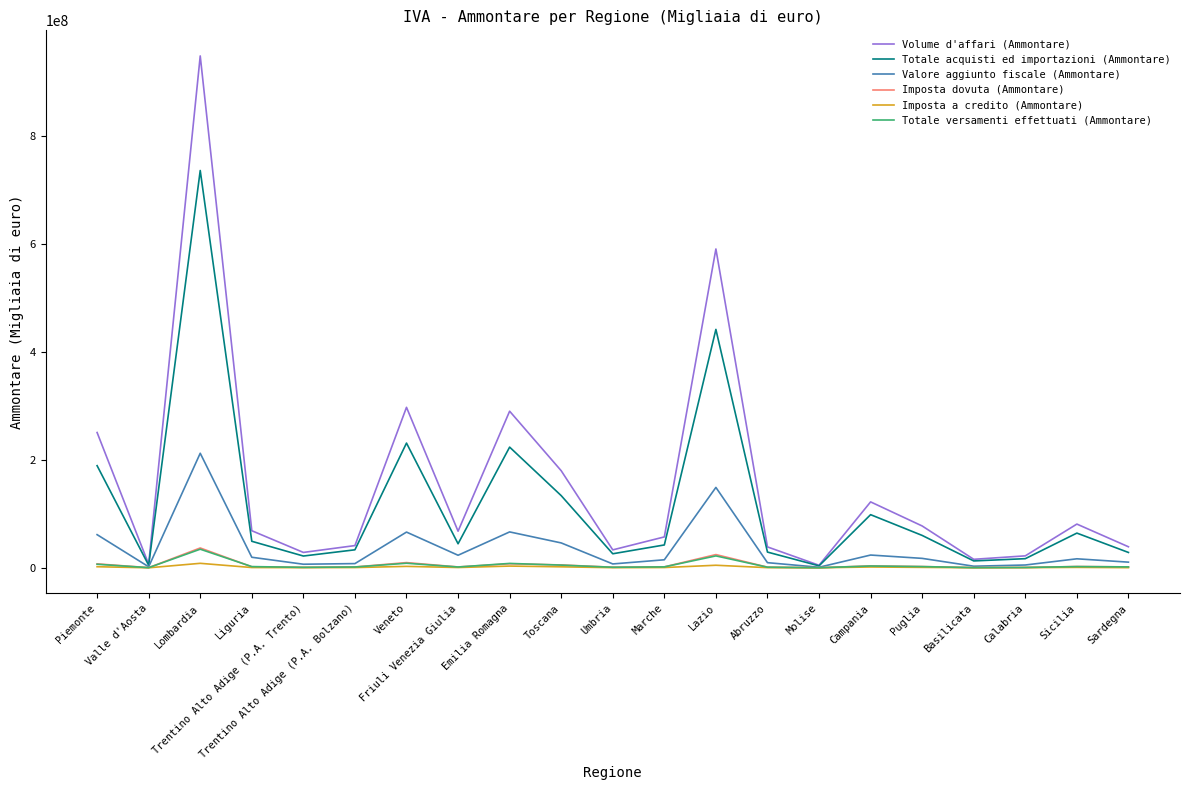

Which series has the largest range (max minus min)?

Volume d'affari (Ammontare)